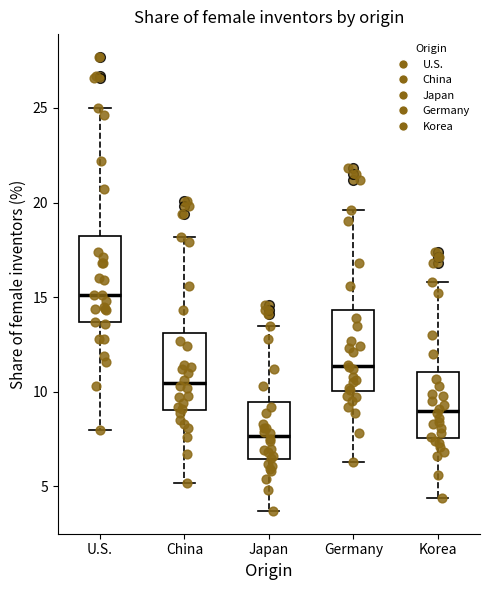

Reading left to right, read every box against the y-axis: the position of its median line, the range the box covers, and the ends of its whiskers. The values are not printed on the chart, so give them approximately, as read against the axis.

U.S.: median 15.0, box 13.5 to 18.0, whiskers 8.0 to 25.0
China: median 10.5, box 9.0 to 13.0, whiskers 5.0 to 18.0
Japan: median 7.5, box 6.5 to 9.5, whiskers 3.5 to 13.5
Germany: median 11.5, box 10.0 to 14.5, whiskers 6.5 to 19.5
Korea: median 9.0, box 7.5 to 11.0, whiskers 4.5 to 16.0